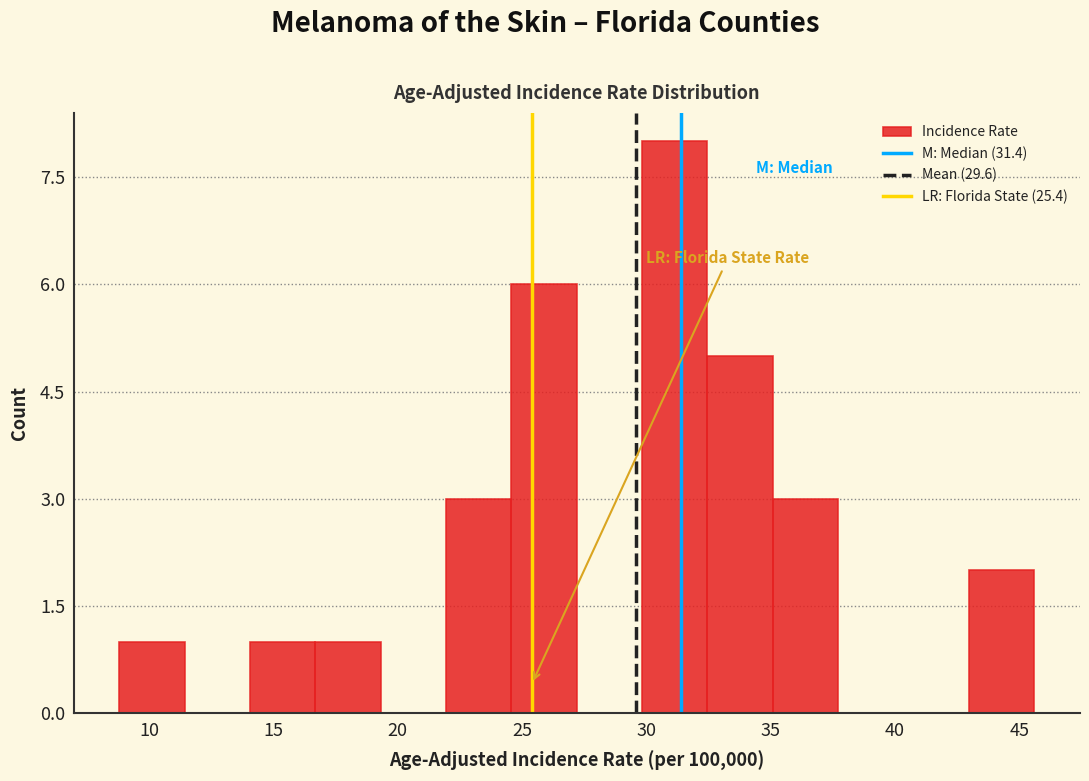

Which range on the x-axis has the tallest bar?

30.0 to 32.5